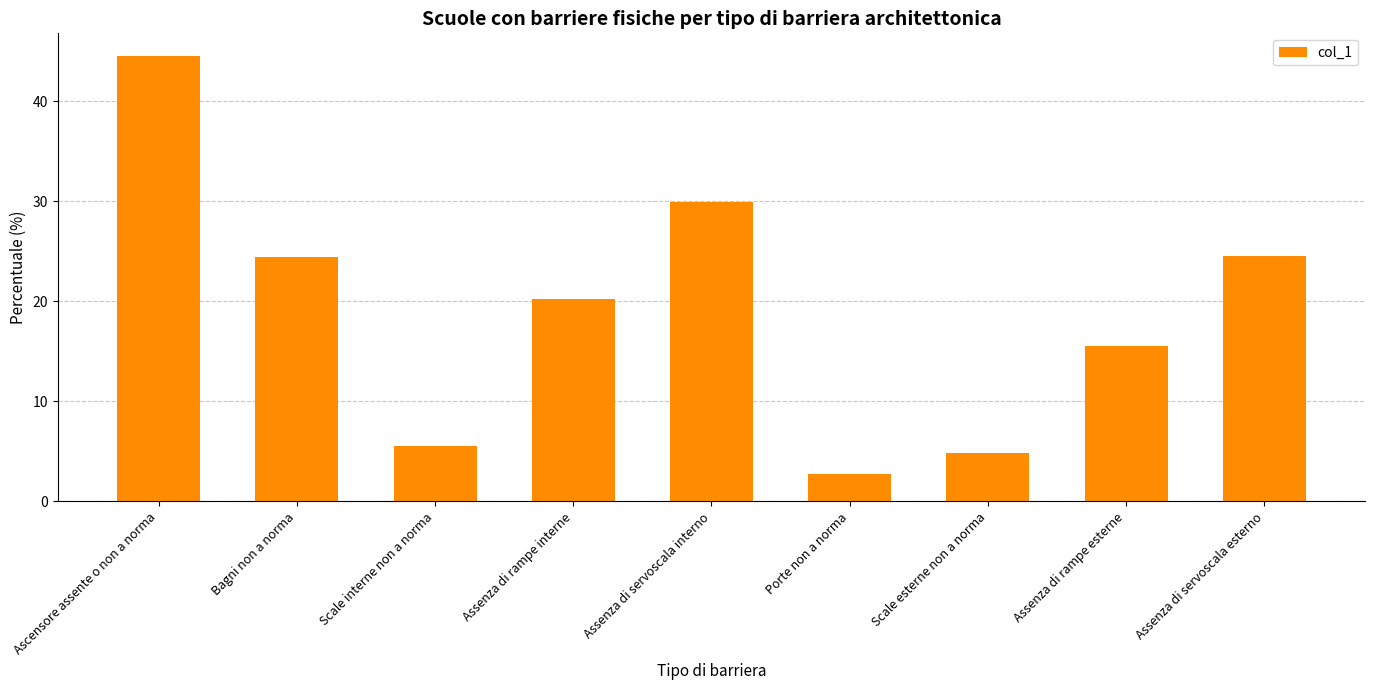

Which category has the highest value across all series?

Ascensore assente o non a norma